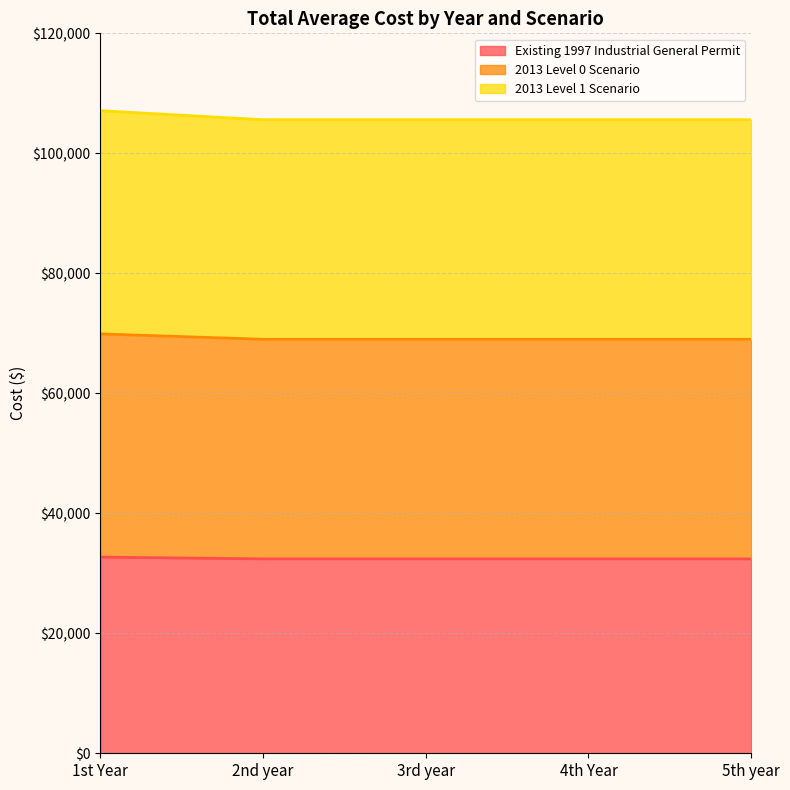

Is the value of Existing 1997 Industrial General Permit at 4th Year greater than the value of 2013 Level 0 Scenario at 5th year?

No